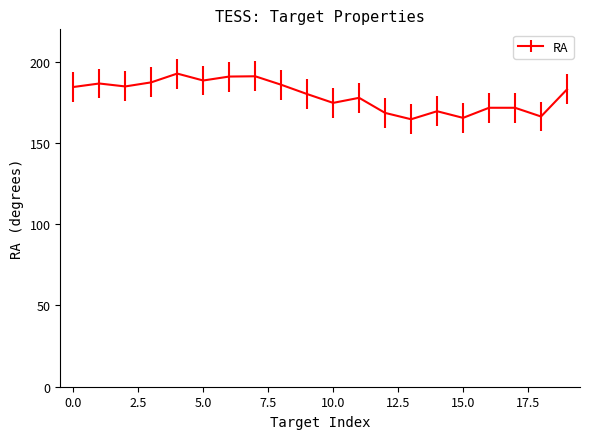

What is the difference between the maximum and minimum values?

28.1